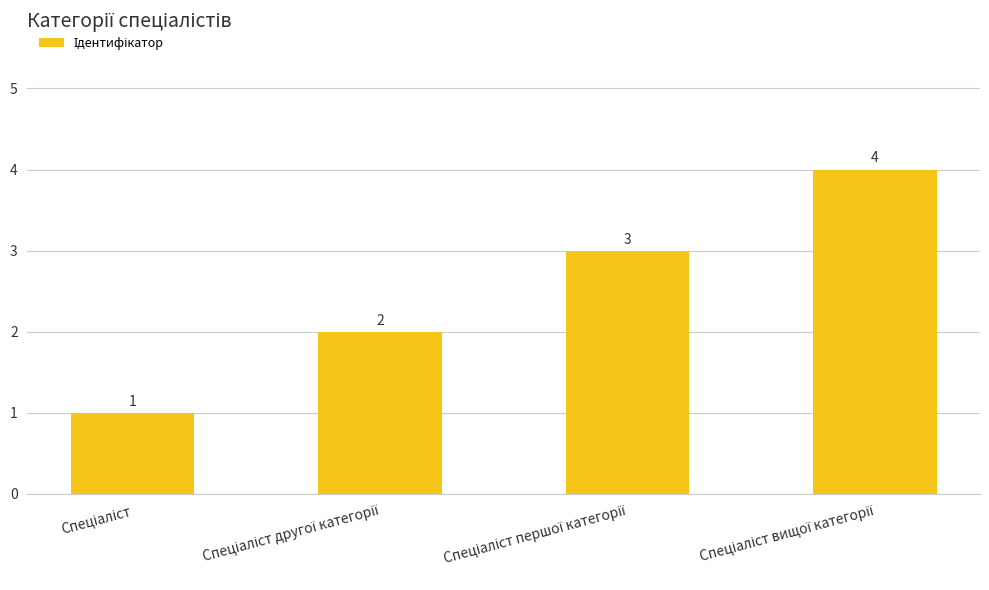

What is the greatest value displayed?

4